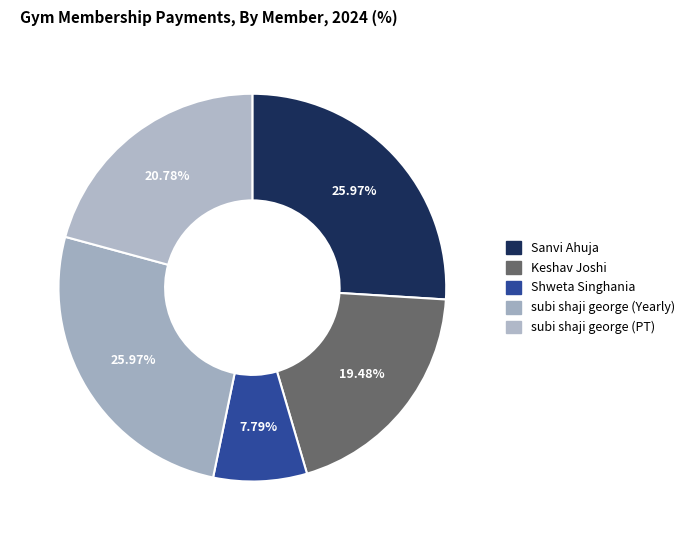

How much of the chart is everything except Keshav Joshi?

80.5%